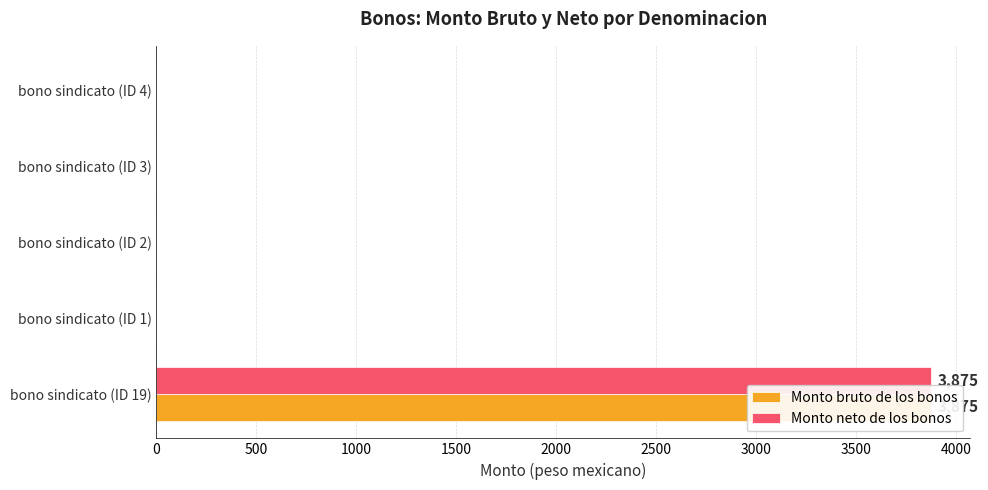

How many bars are there in total?

10